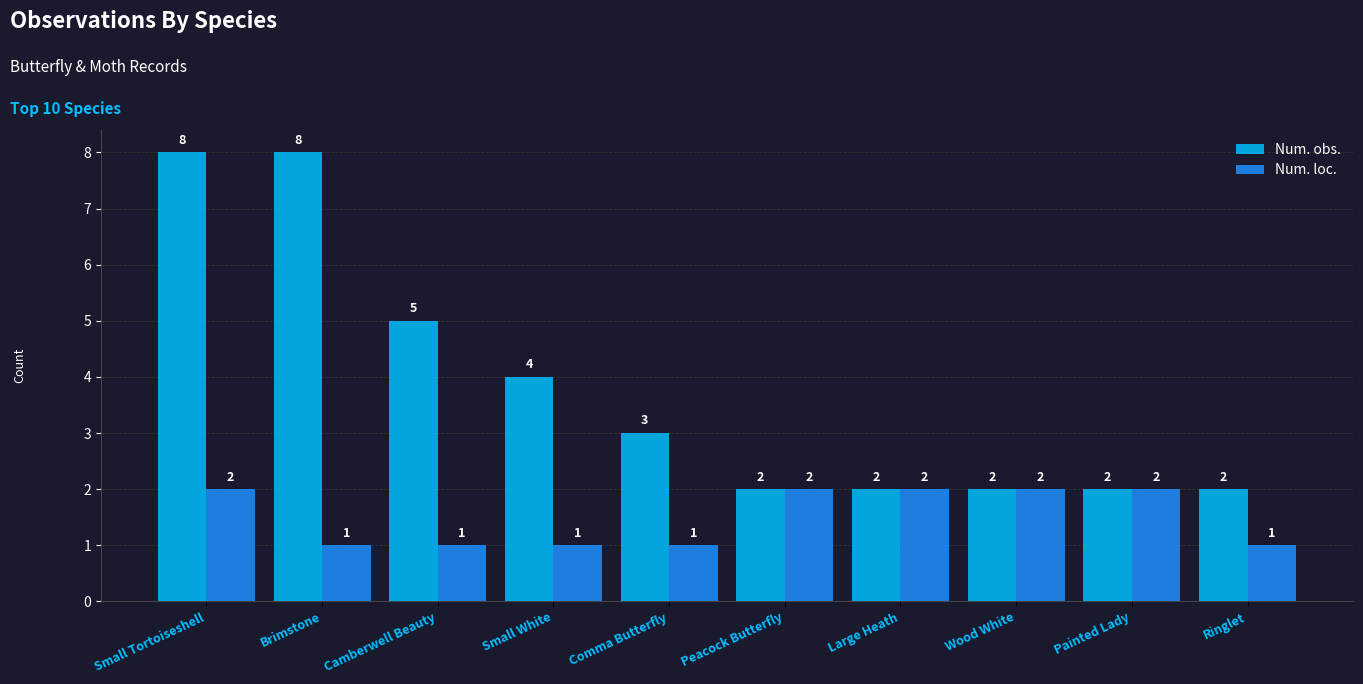

At which category is the sum across all series the highest?

Small Tortoiseshell